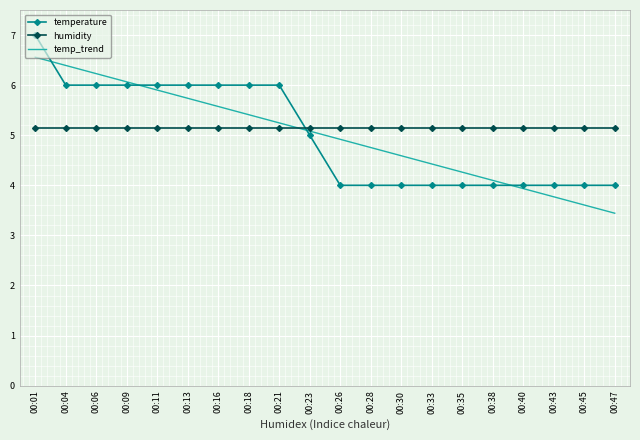

At which category is the sum across all series the highest?

00:01